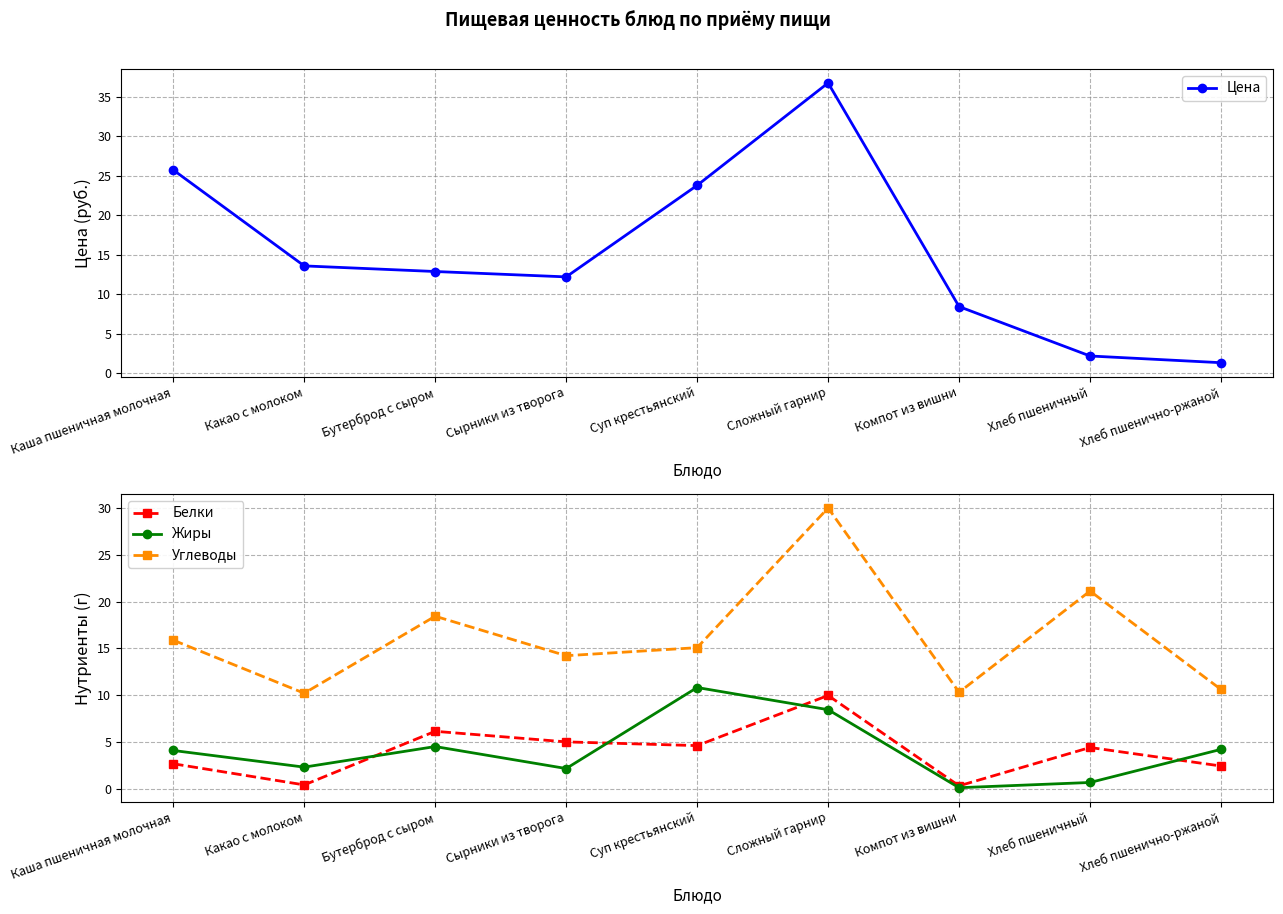

The Жиры series shows 1.5 at Каша пшеничная молочная. True or false?

False